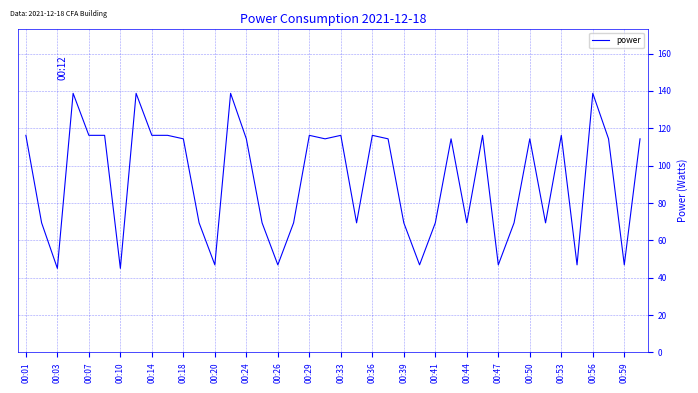

What is the smallest value displayed?

45.0